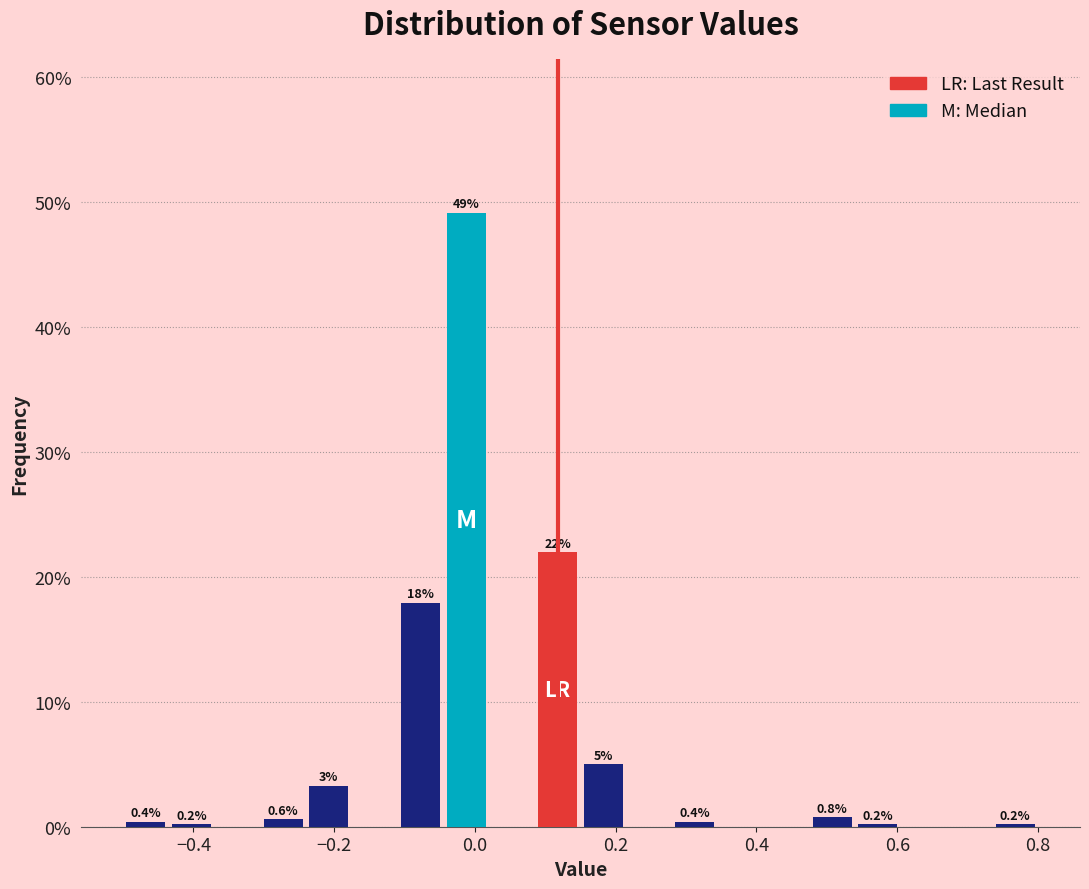

Around what value on the x-axis is the tallest bar? Give the approximate position of its centre, as read against the axis.

-0.02